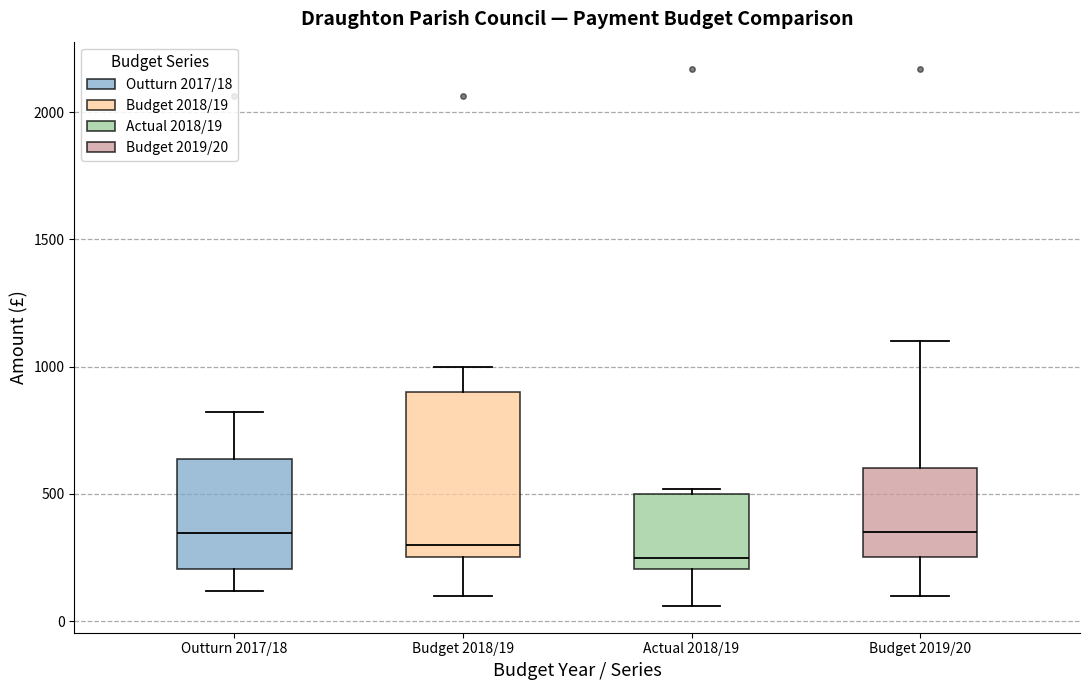

Reading left to right, read every box against the y-axis: the position of its median line, the range the box covers, and the ends of its whiskers. The values are not printed on the chart, so give them approximately, as read against the axis.

Outturn 2017/18: median 350, box 200 to 650, whiskers 100 to 800
Budget 2018/19: median 300, box 250 to 900, whiskers 100 to 1000
Actual 2018/19: median 250, box 200 to 500, whiskers 50 to 500 (just above the box's upper edge)
Budget 2019/20: median 350, box 250 to 600, whiskers 100 to 1100